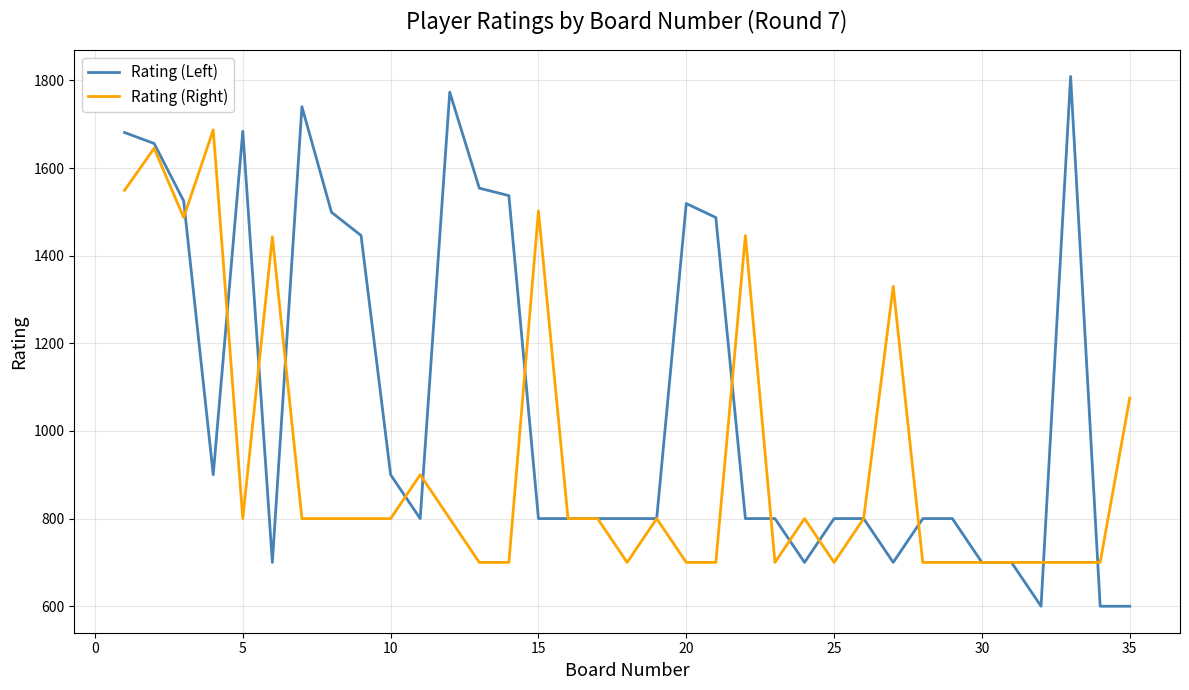

True or false: Rating (Right) and Rating (Left) intersect in this chart.

True